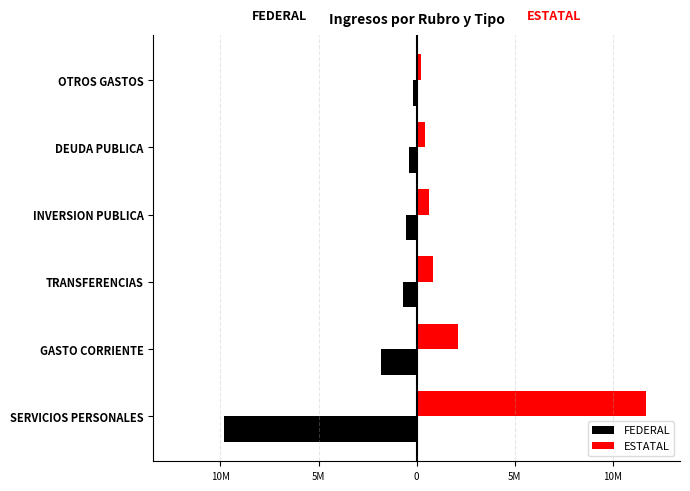

What is the minimum value for ESTATAL?

210000.0